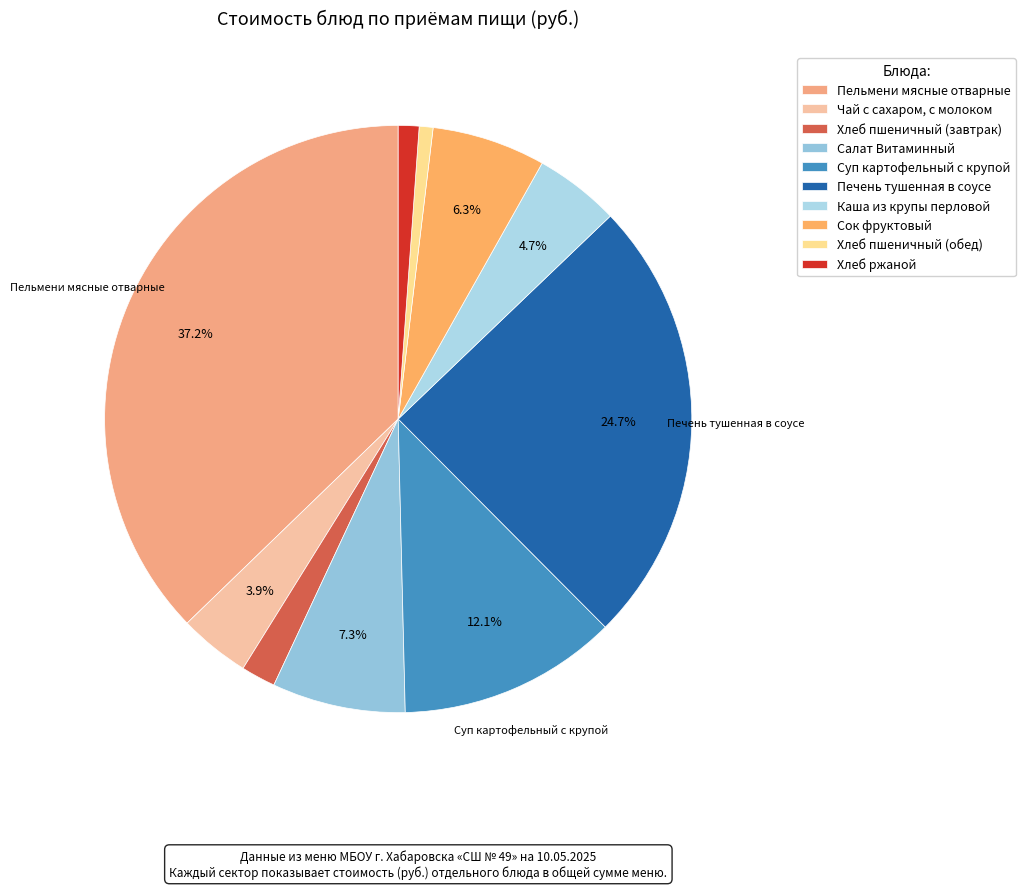

Combined, do Хлеб пшеничный (завтрак) and Печень тушенная в соусе account for over 50%?

No